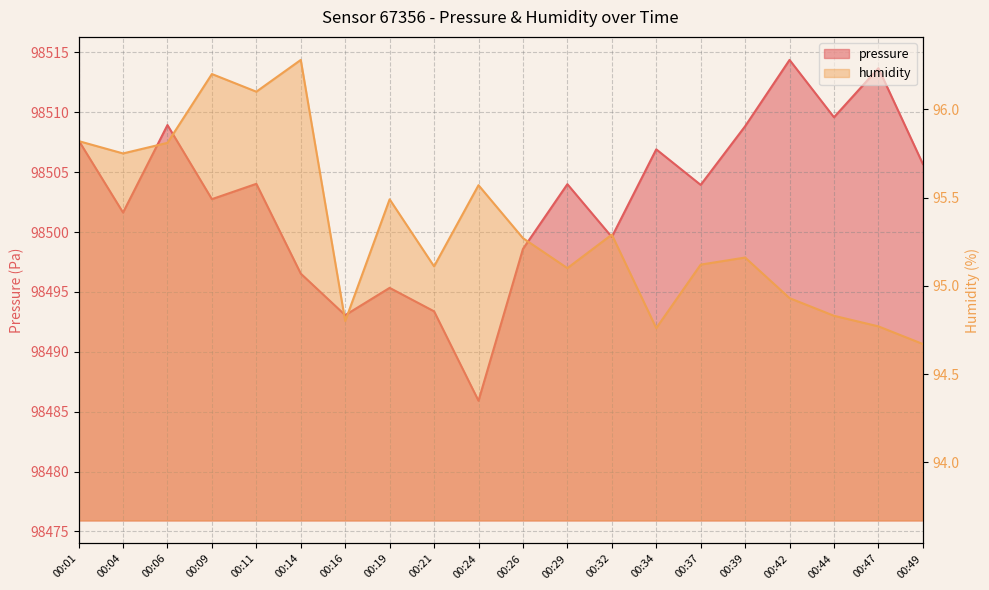

What is the sum of the pressure values at 00:04 and 00:01?

197009.3